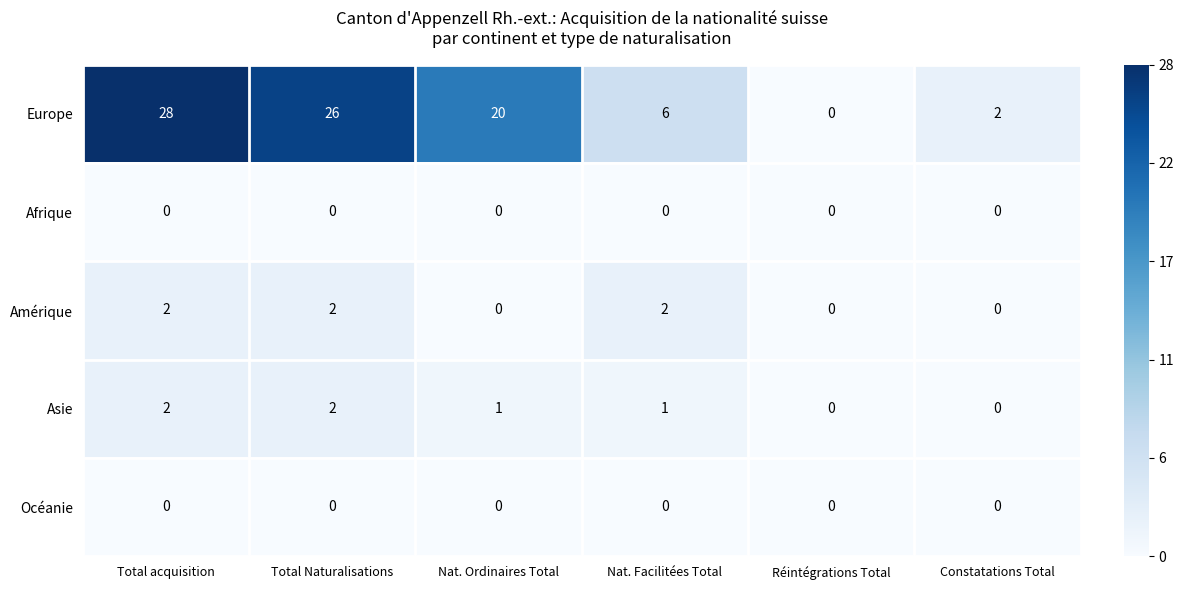

What is the difference between the highest and lowest values at Total acquisition?

28